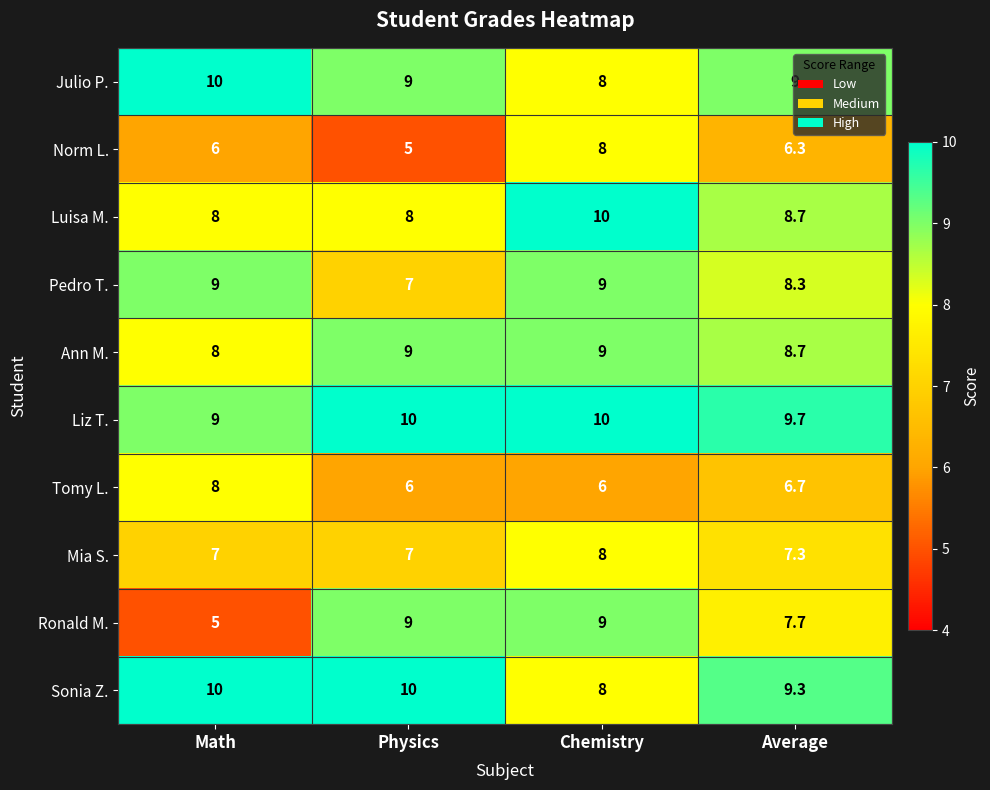

What is the total value across all series at Math?

80.0